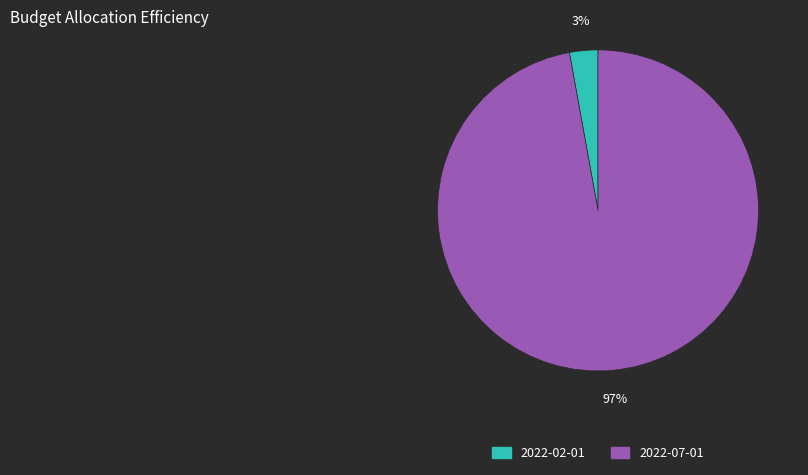

Do 2022-02-01 and 2022-07-01 together represent more than half of the pie?

Yes